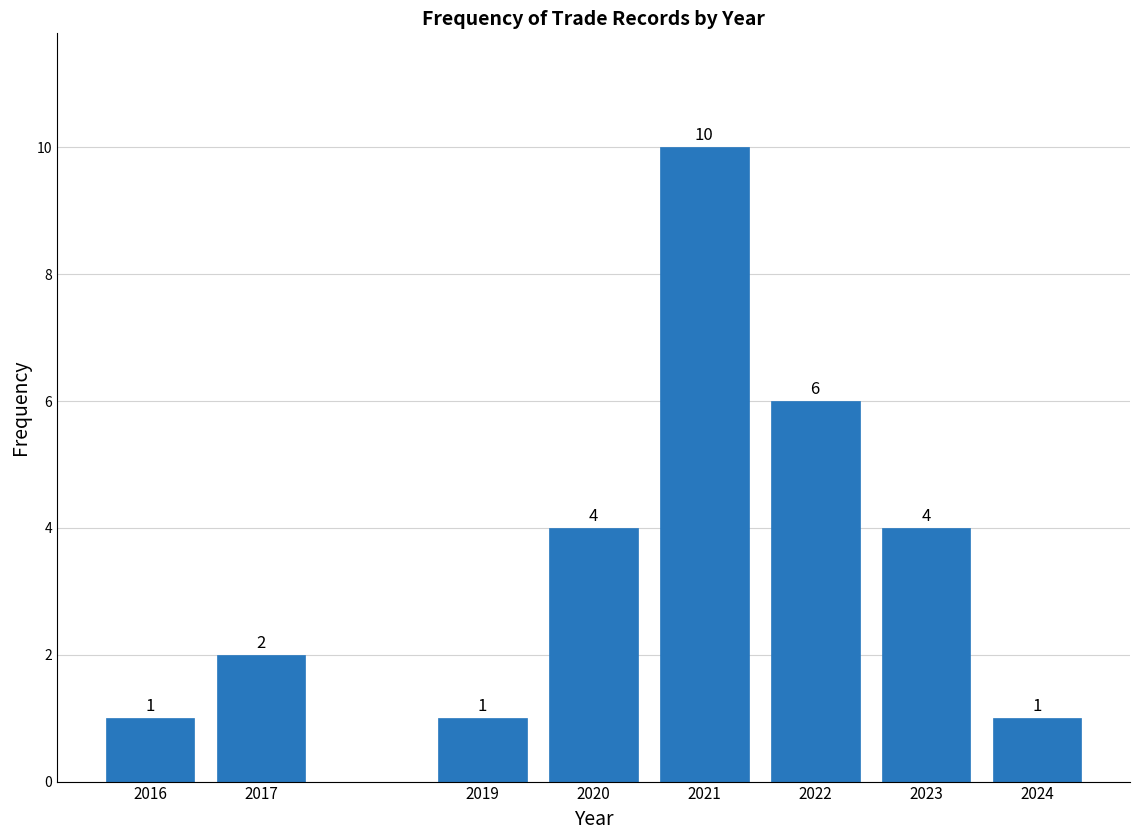

Reading left to right, transcribe all the data shown in this chart.

1	2	1	4	10	6	4	1